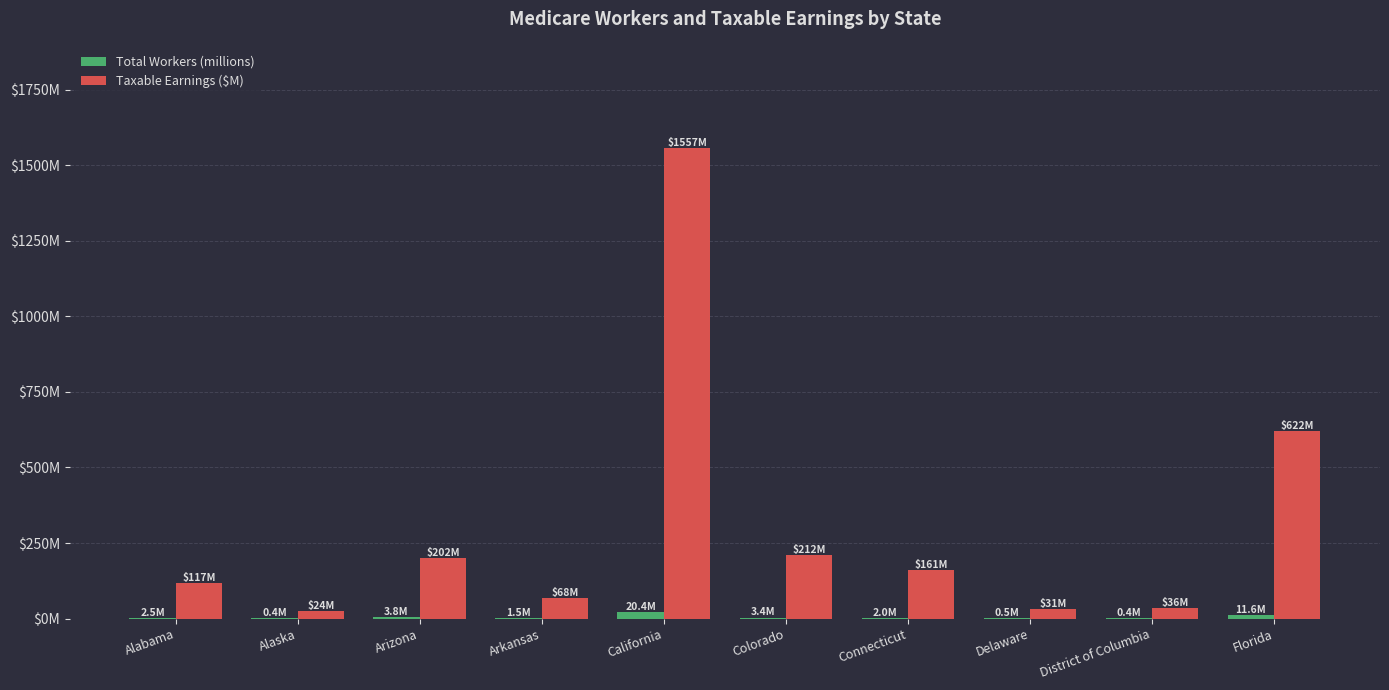

What is the average value of the Total Workers (millions) series?

4.7